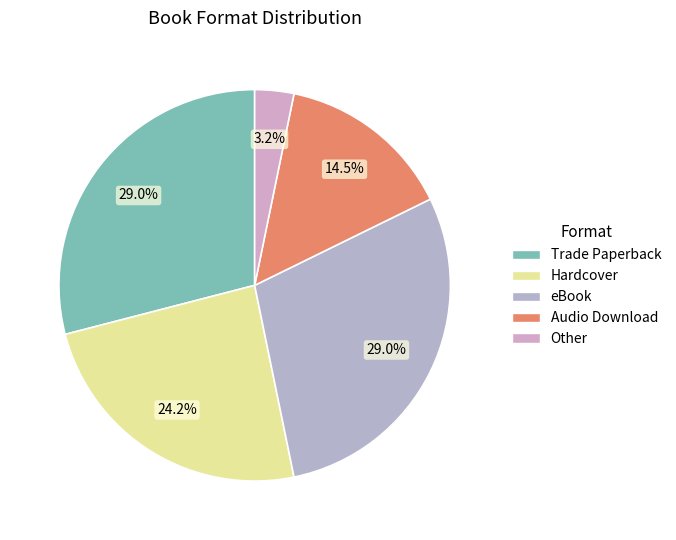

To the nearest percent, what percentage of the pie is eBook?

29%